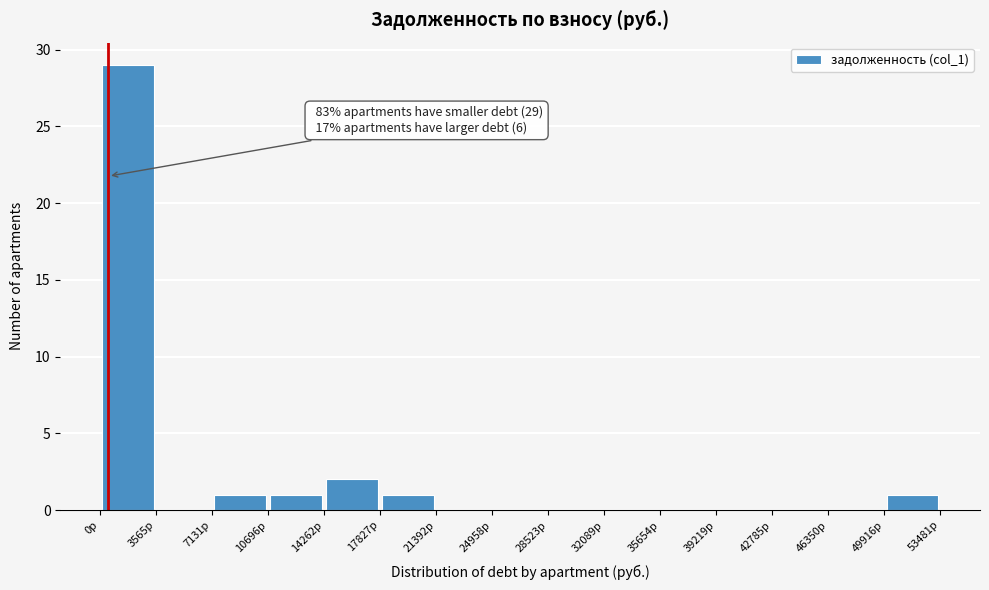

Over which range of the x-axis is the bar tallest?

0 to 3500